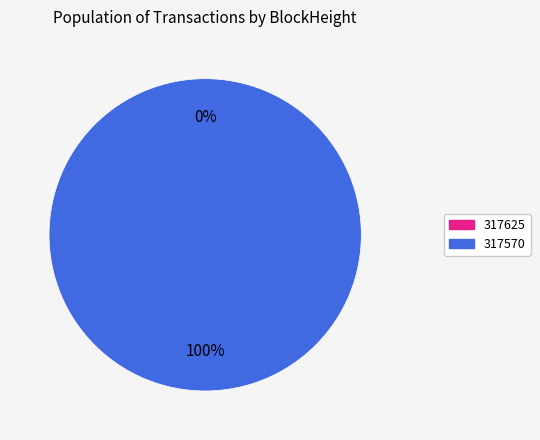

Does 317625 account for over 50% of the chart?

No